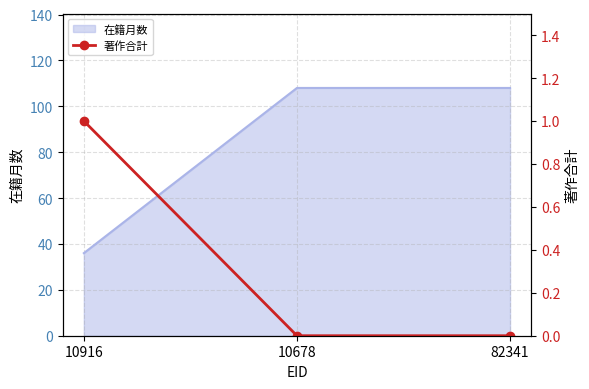

The 在籍月数 series shows 54 at 10916. True or false?

False